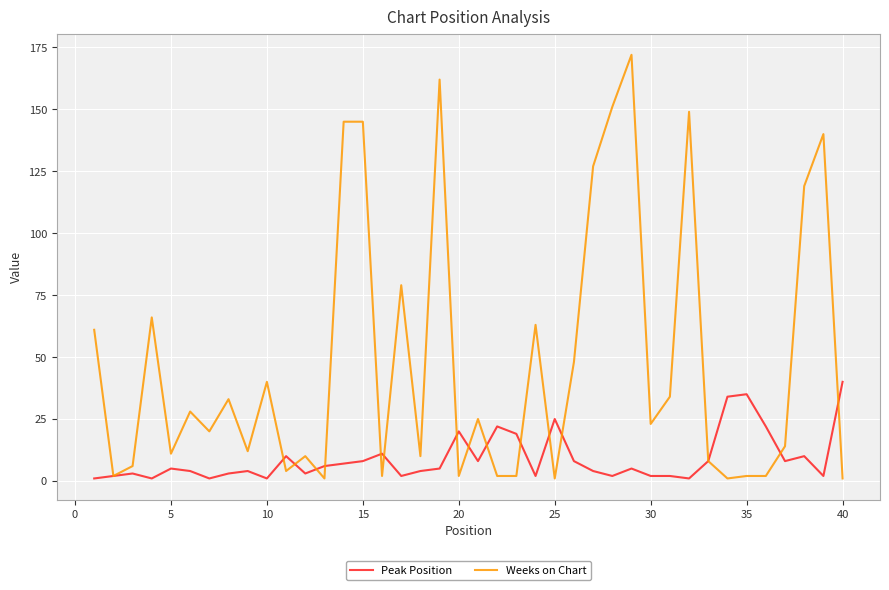

What is the highest value of the Weeks on Chart series?

172